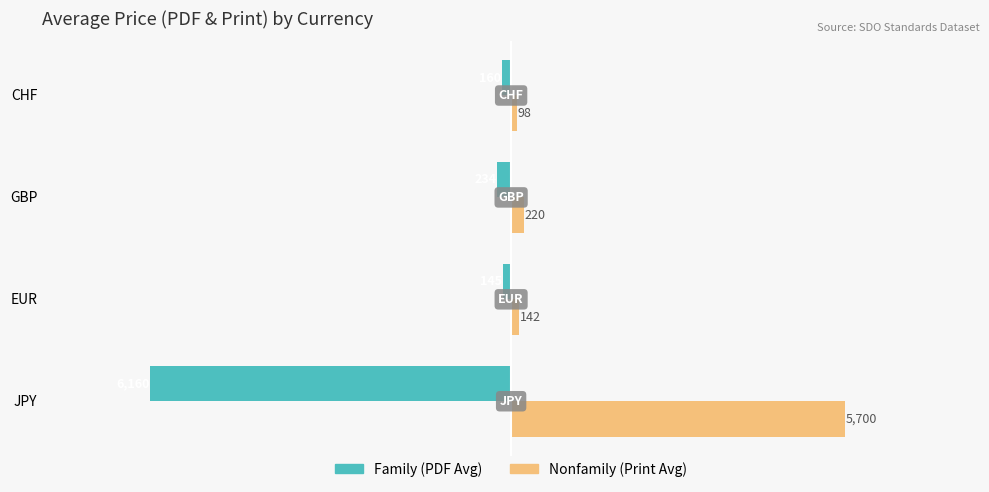

What is the spread (max minus min) of values at JPY?

11860.0